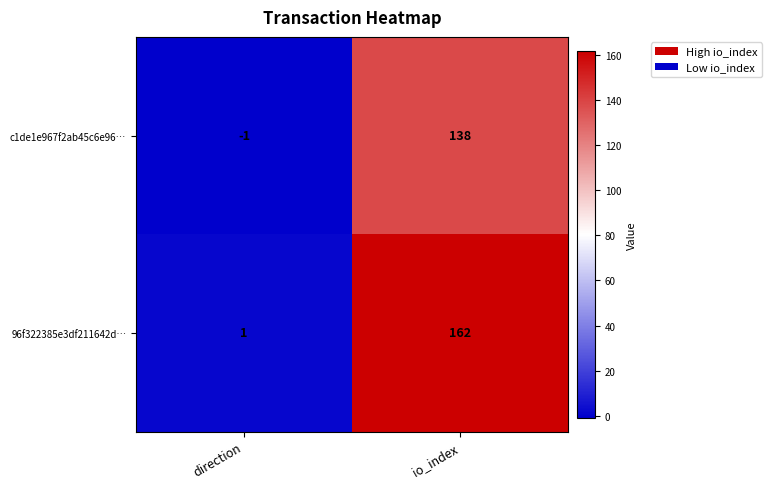

Which series has the largest total across all categories?

96f322385e3df211642d…